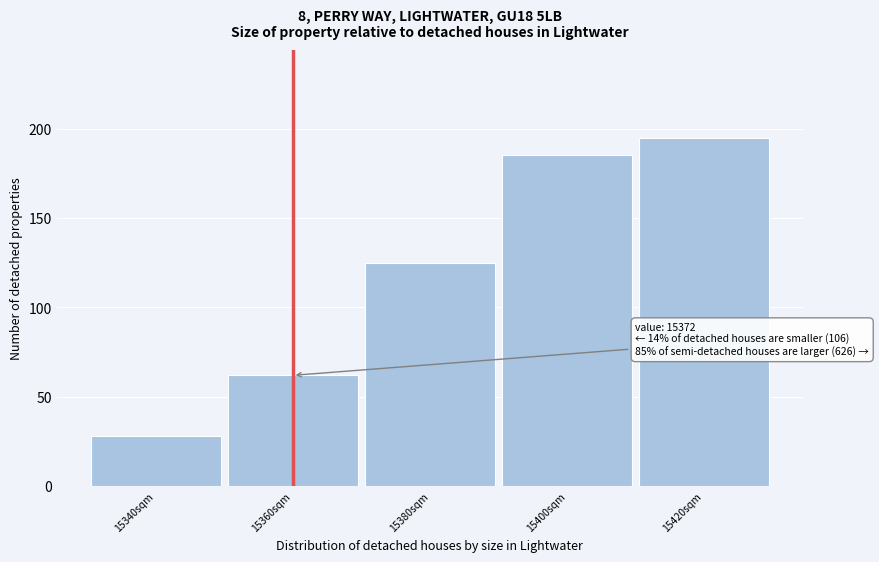

Reading left to right, transcribe all the data shown in this chart.

15340sqm=28	15360sqm=62	15380sqm=125	15400sqm=185	15420sqm=195